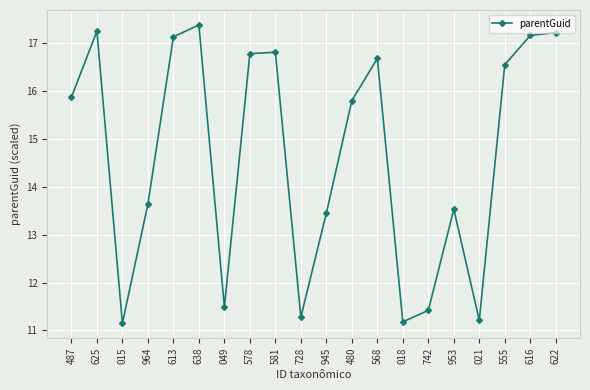

What position from the left is 625?

2